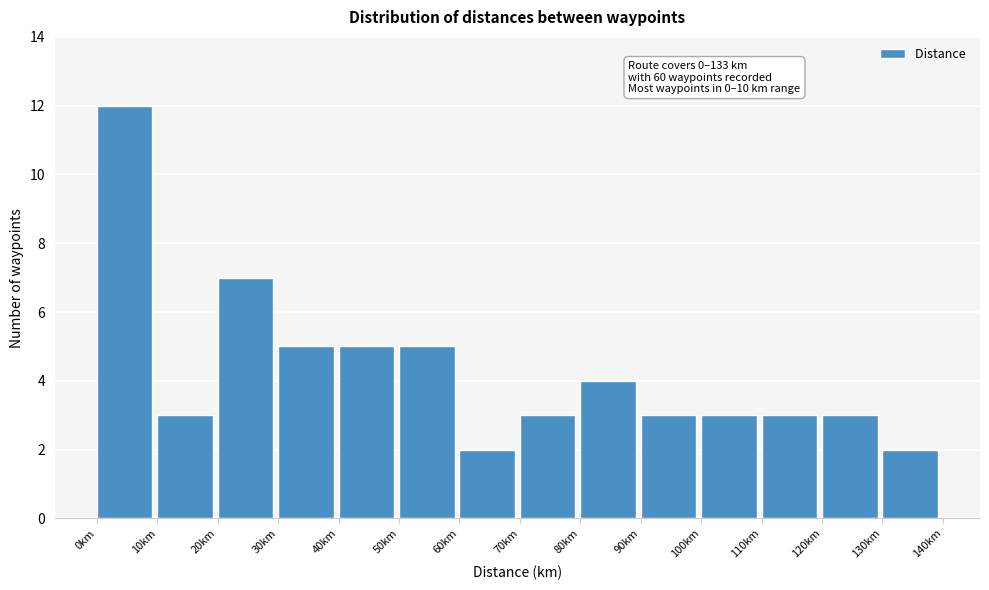

Which range on the x-axis has the tallest bar?

0 to 10